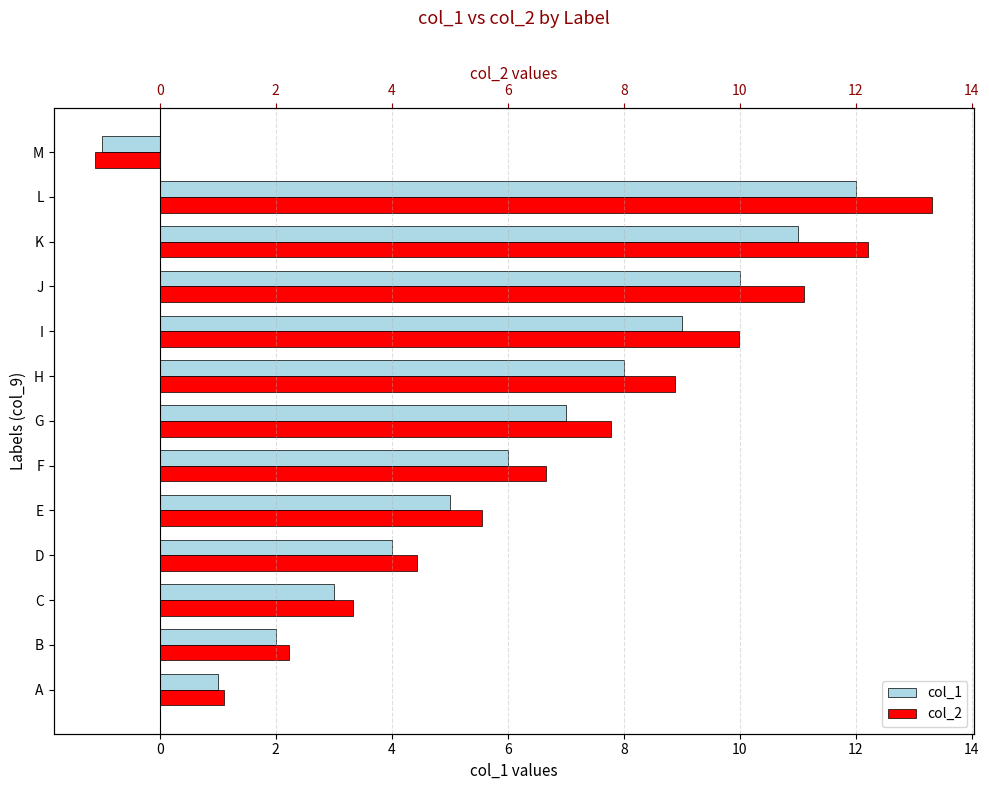

Which series changed the most between F and M?

col_2